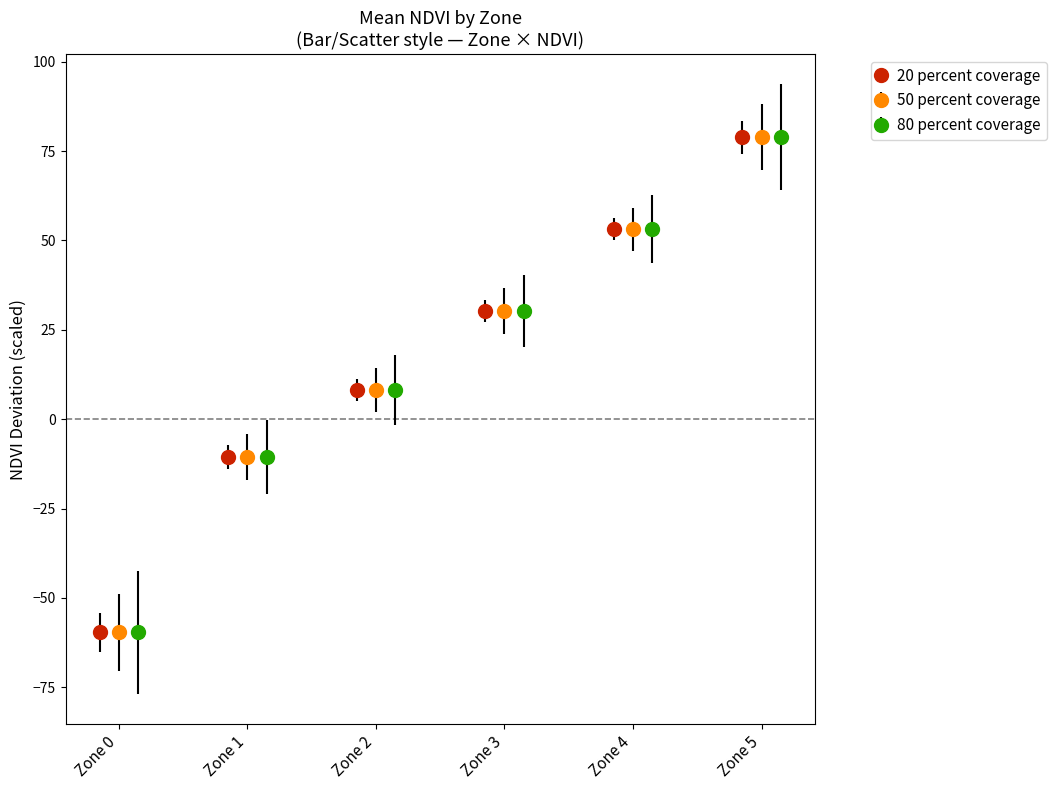

What is the difference between the second highest and minimum values?

112.8